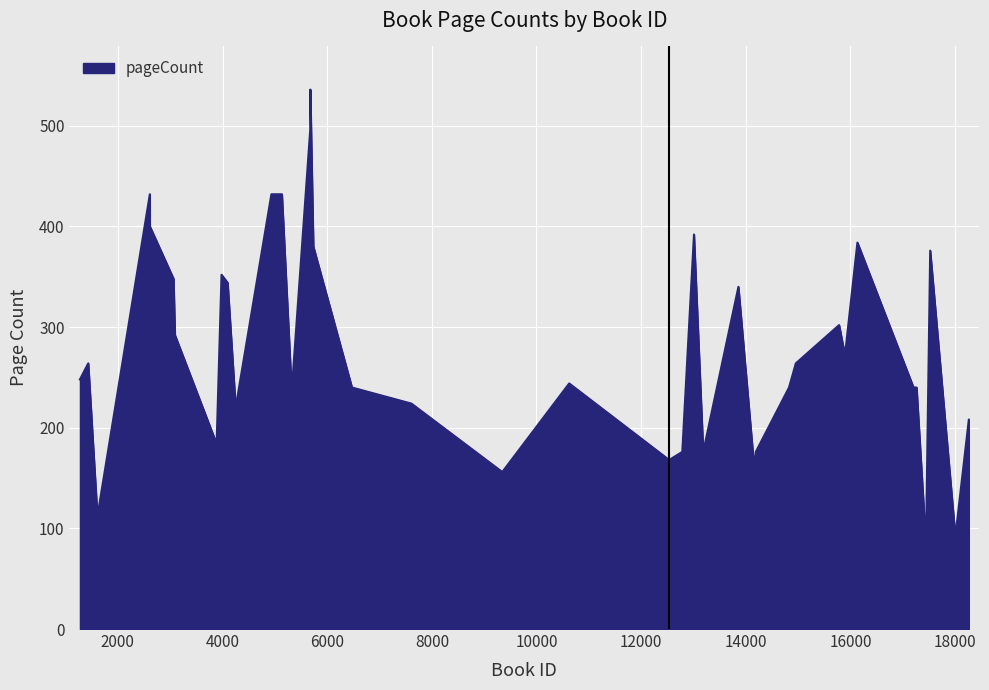

What is the smallest value displayed?

84